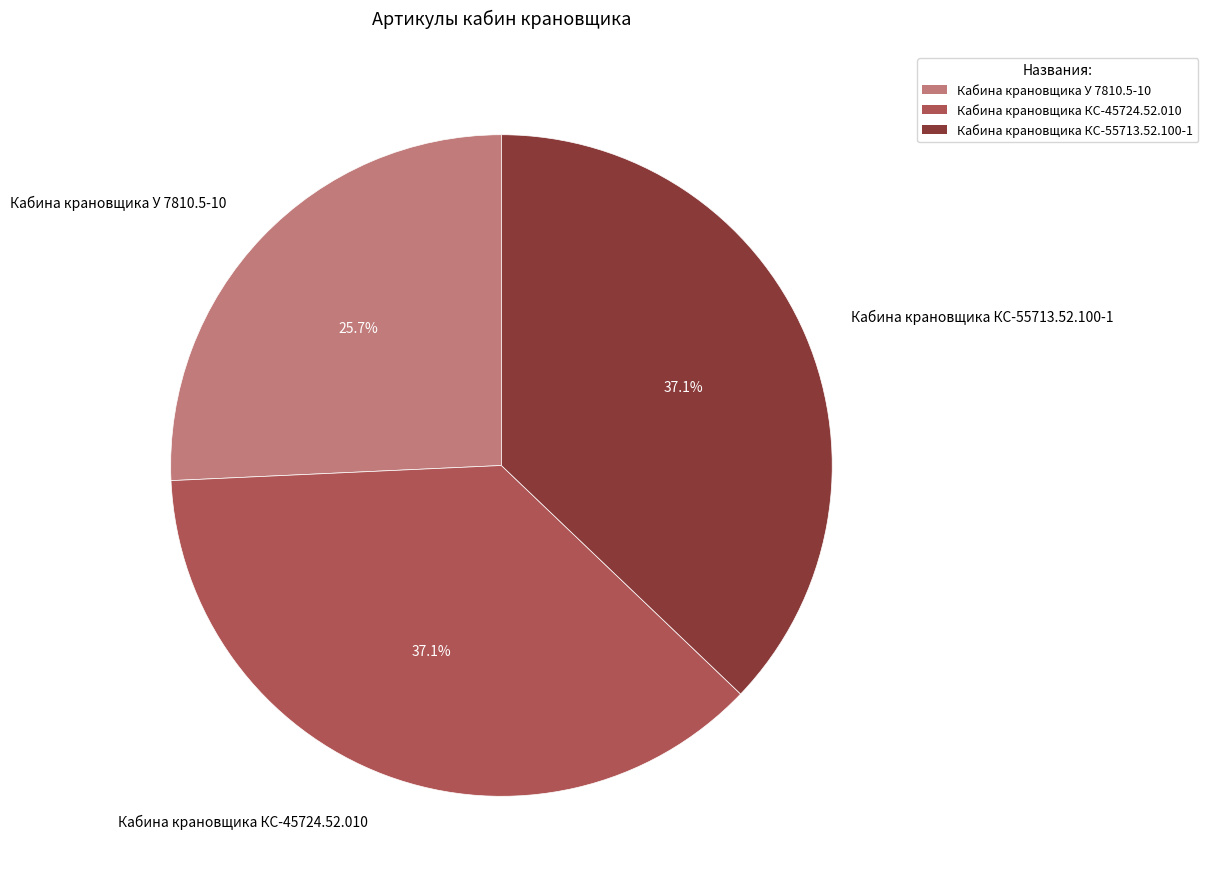

How much of the chart is everything except Кабина крановщика КС-55713.52.100-1?

62.9%